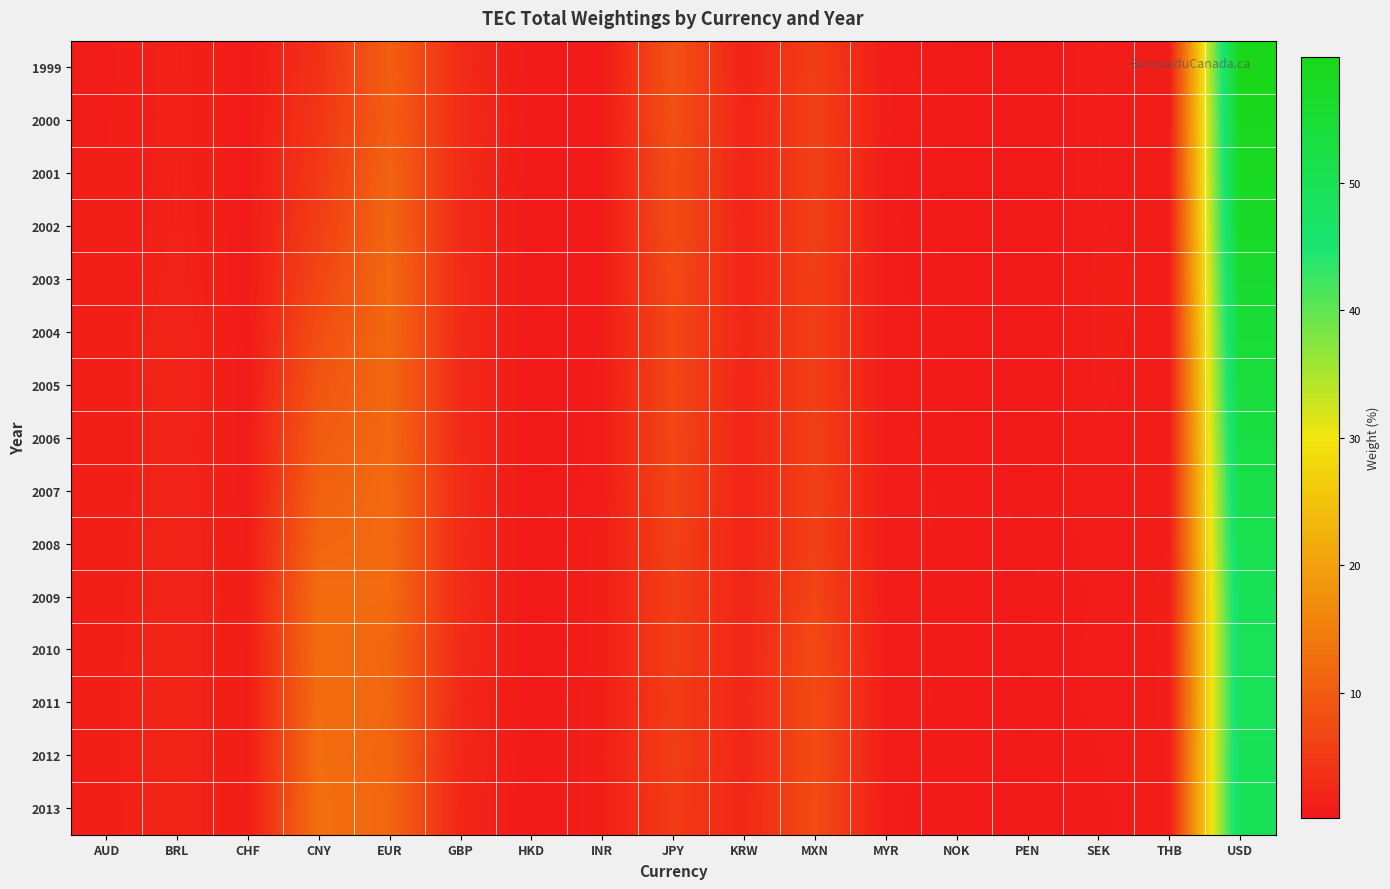

How many distinct data groups are displayed?

15